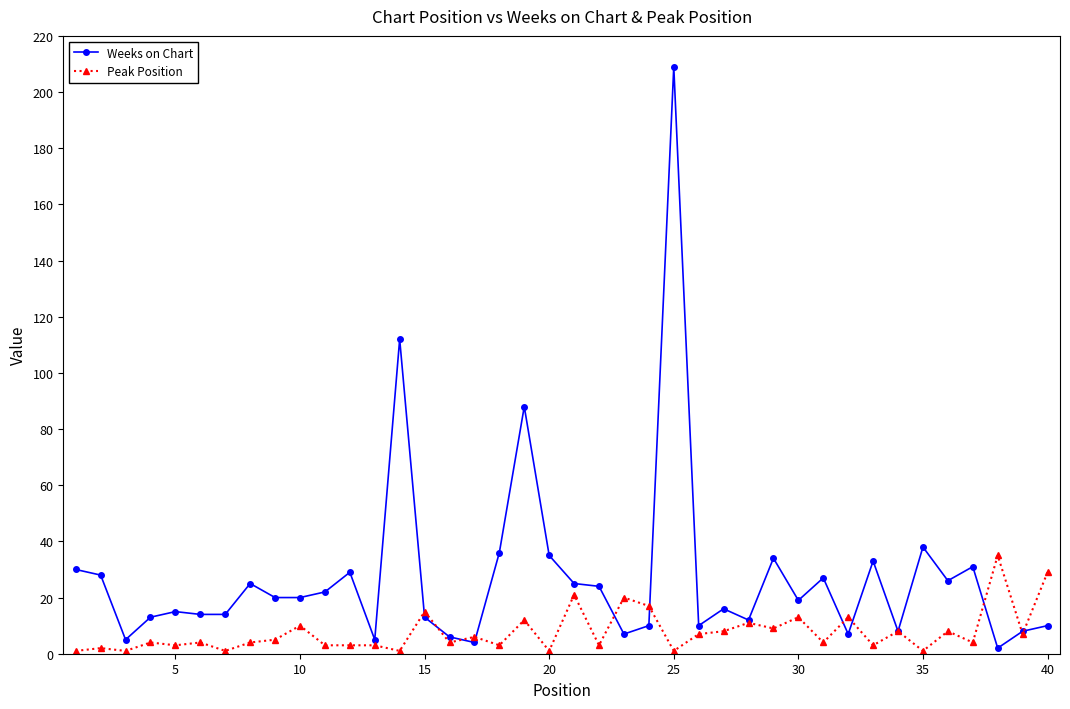

What is the minimum value for Weeks on Chart?

2